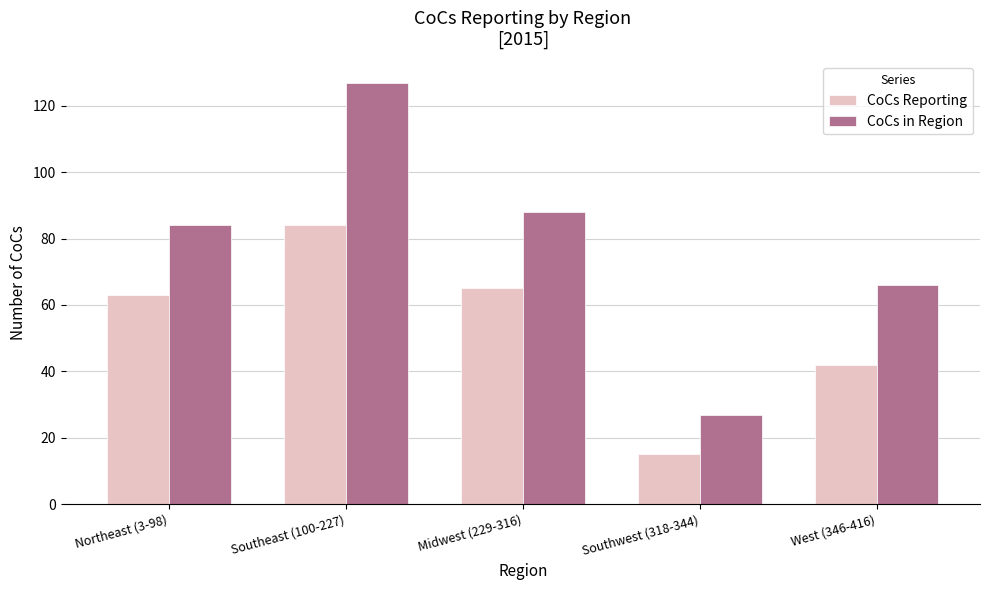

Rank the series by their average value, from lowest to highest.

CoCs Reporting, CoCs in Region